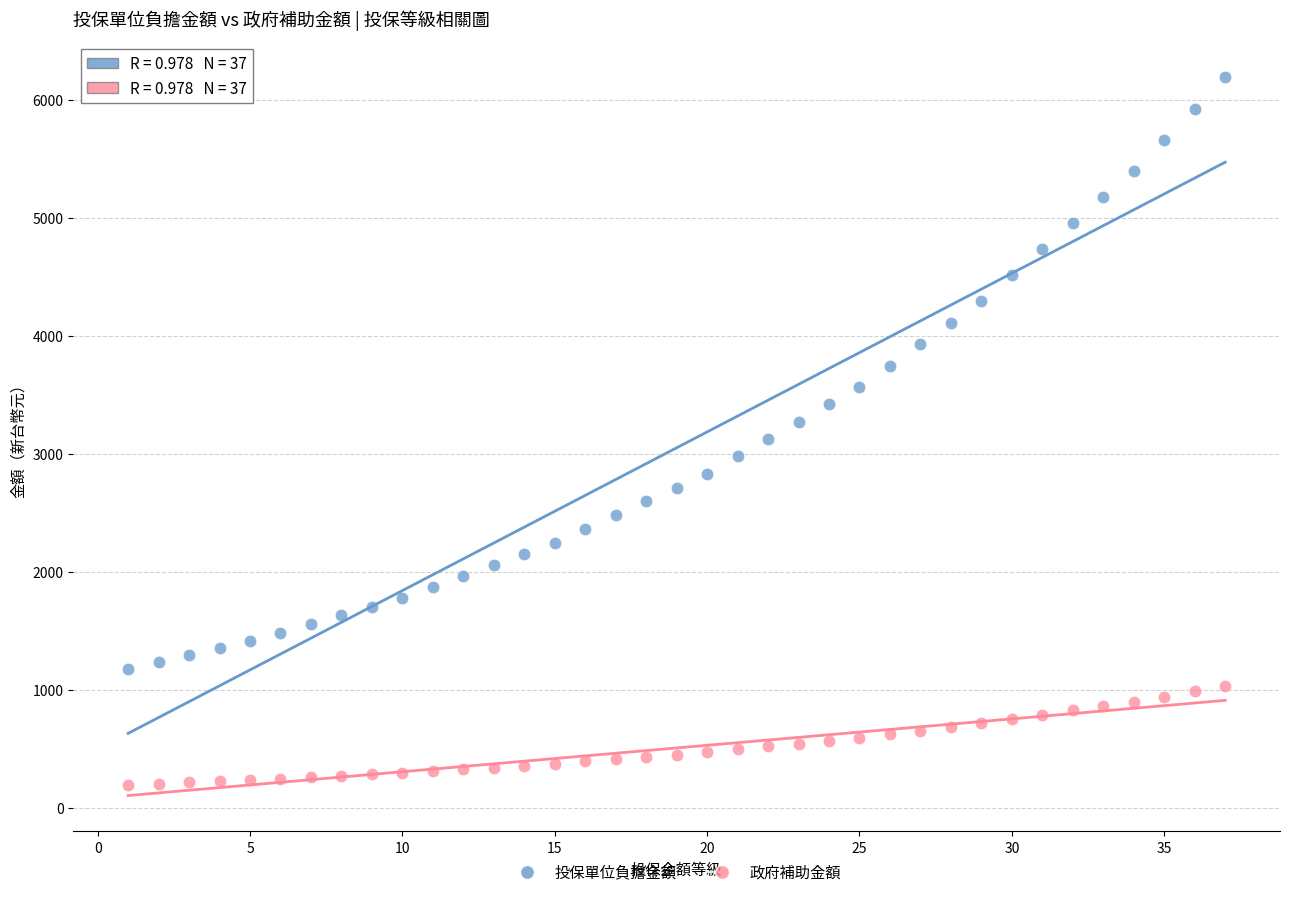

What is the X range (max minus min) for the scatter plot?

36